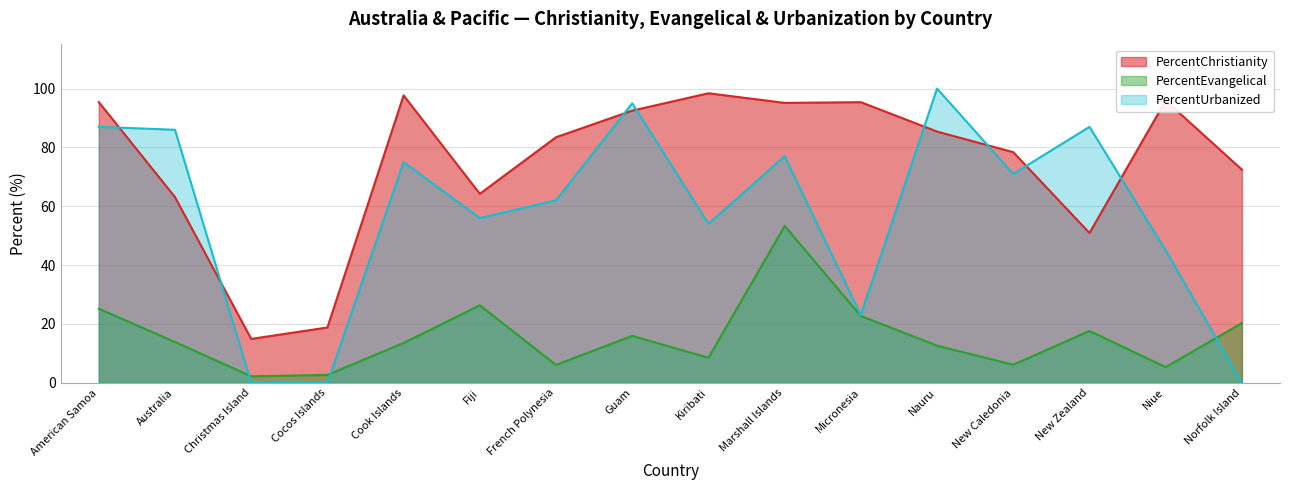

At which label does PercentEvangelical first exceed 13?

American Samoa